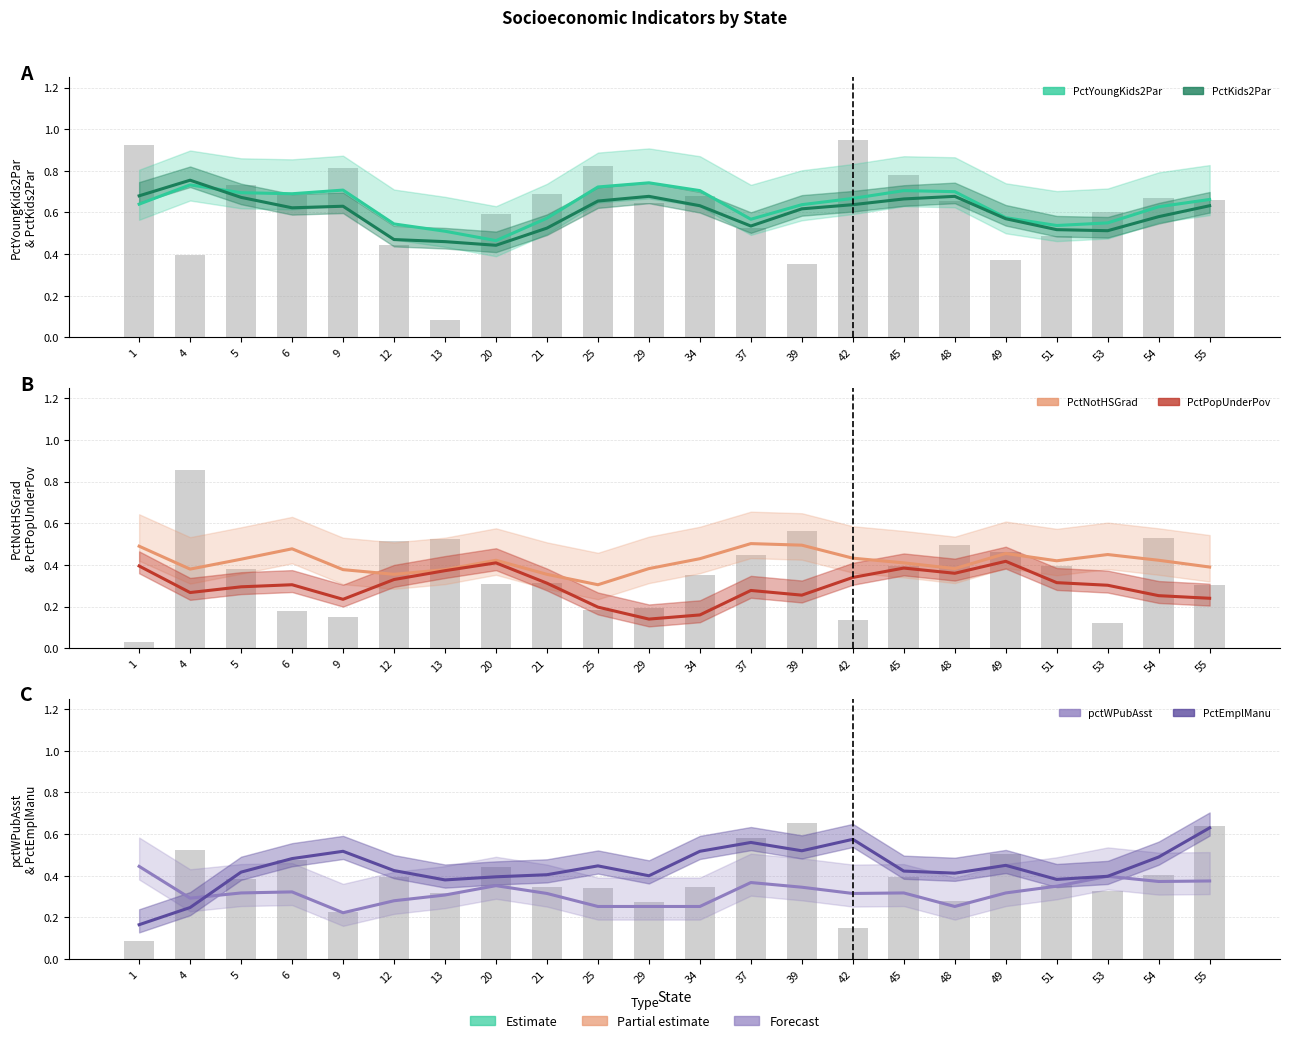

Is it true that PctEmplManu equals 0.7 at 21?

False